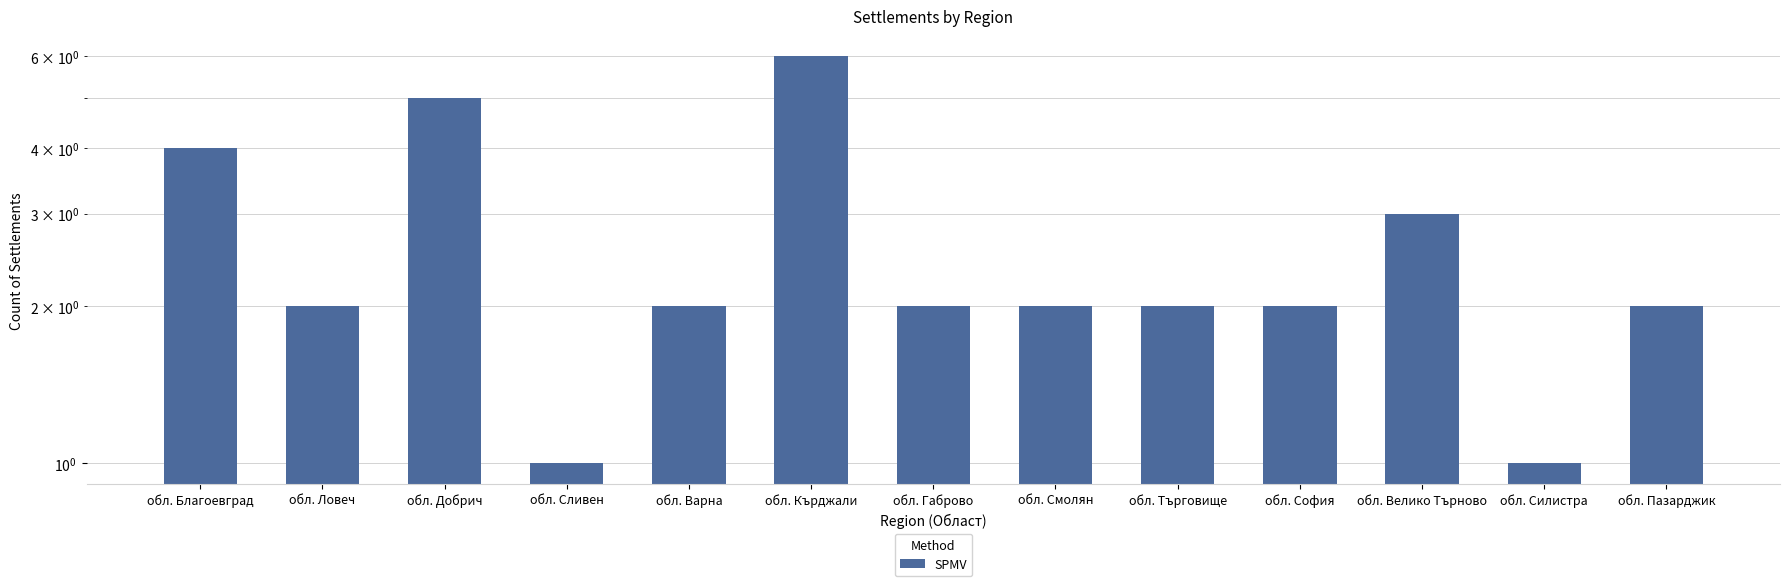

The chart shows a value of 1 at обл. Силистра. True or false?

True